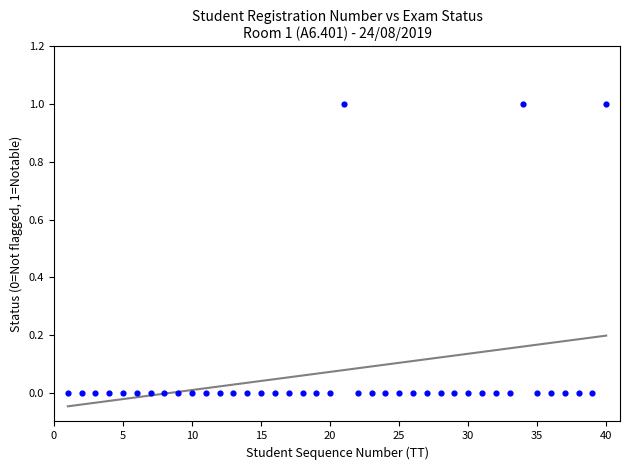

What is the range of X values (max minus min)?

39